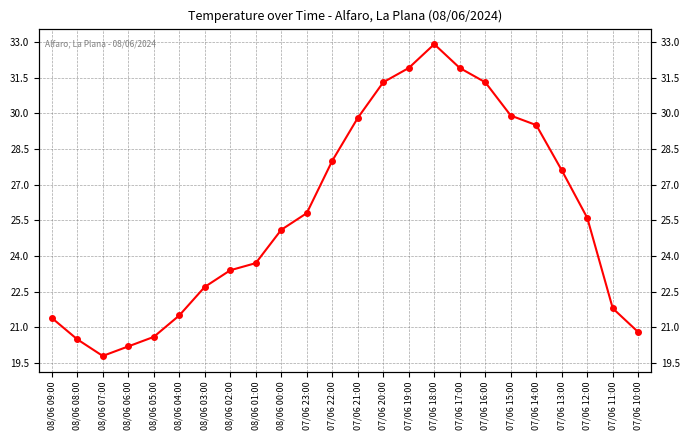

At which label does the data first exceed 25?

08/06 00:00